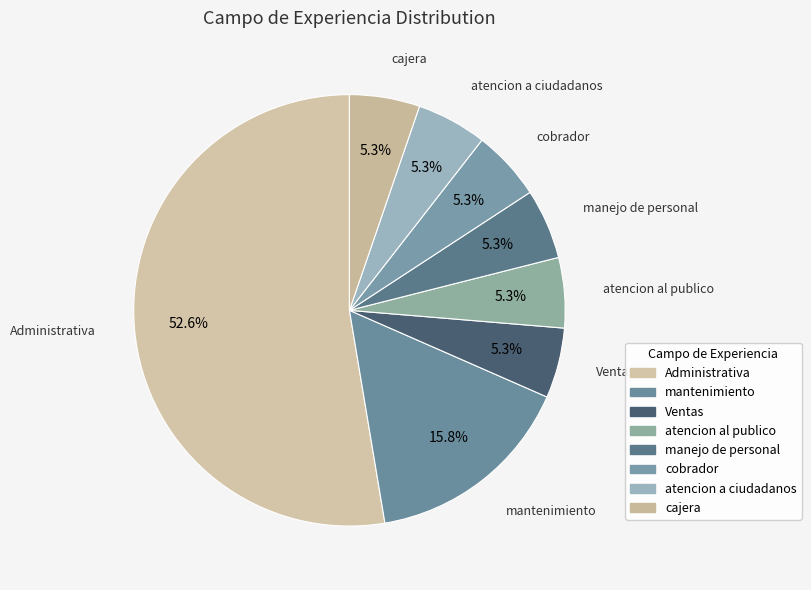

Which slice is the smallest?

Ventas